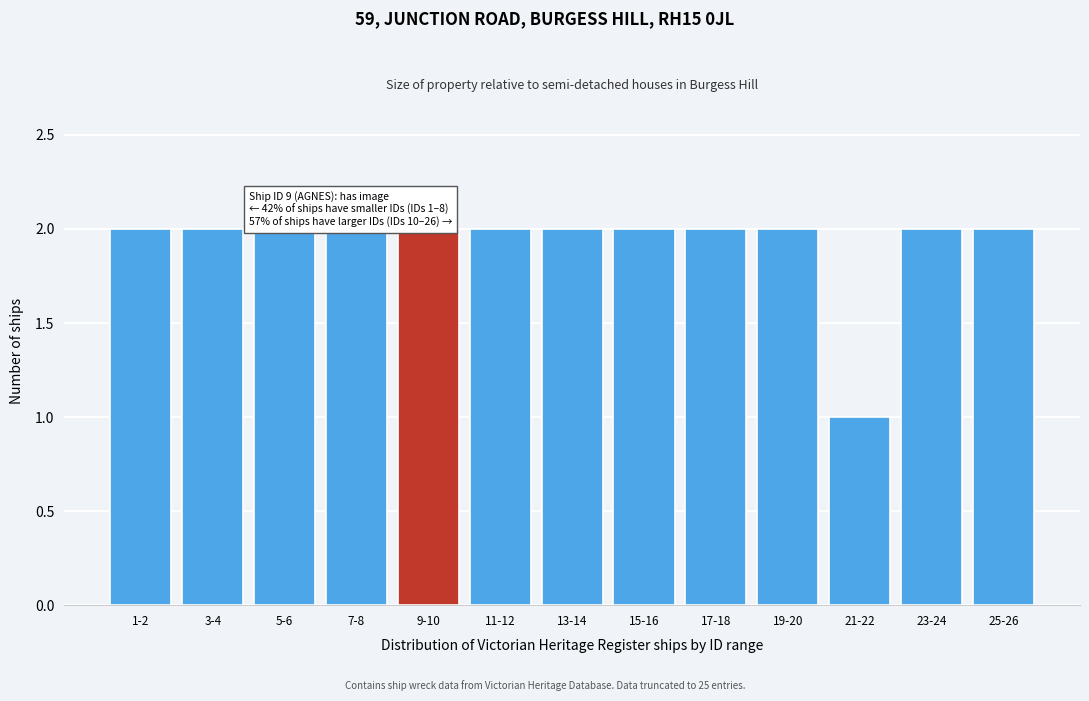

Reading left to right, list all the values displayed in this chart.

1-2=2	3-4=2	5-6=2	7-8=2	9-10=2	11-12=2	13-14=2	15-16=2	17-18=2	19-20=2	21-22=1	23-24=2	25-26=2